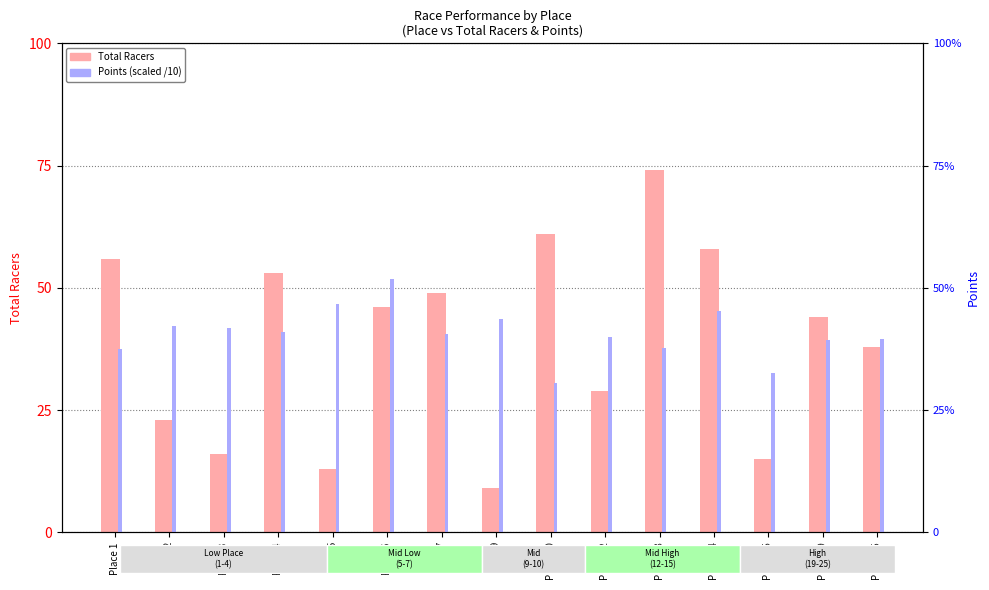

Does the chart contain any negative values?

No